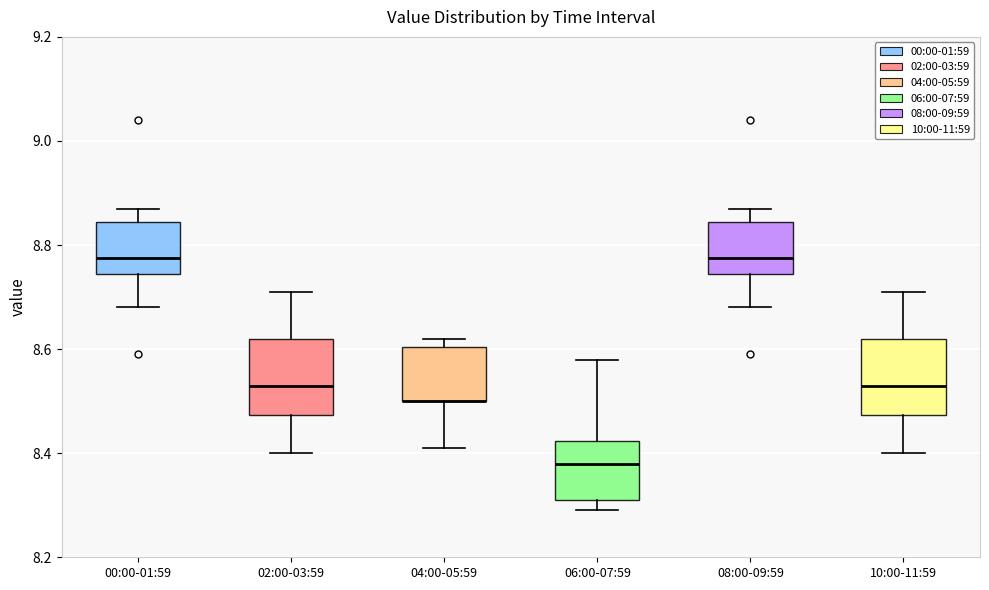

Reading left to right, transcribe this box plot: for each box, give where its median line is, the range the box spans, and where its two whiskers end, as read against the y-axis. The values are not printed on the chart, so give them approximately, as read against the axis.

00:00-01:59: median 8.78, box 8.74 to 8.84, whiskers 8.68 to 8.88
02:00-03:59: median 8.54, box 8.48 to 8.62, whiskers 8.40 to 8.72
04:00-05:59: median 8.50 (drawn on the box's lower edge), box 8.50 to 8.60, whiskers 8.42 to 8.62
06:00-07:59: median 8.38, box 8.32 to 8.42, whiskers 8.30 to 8.58
08:00-09:59: median 8.78, box 8.74 to 8.84, whiskers 8.68 to 8.88
10:00-11:59: median 8.54, box 8.48 to 8.62, whiskers 8.40 to 8.72